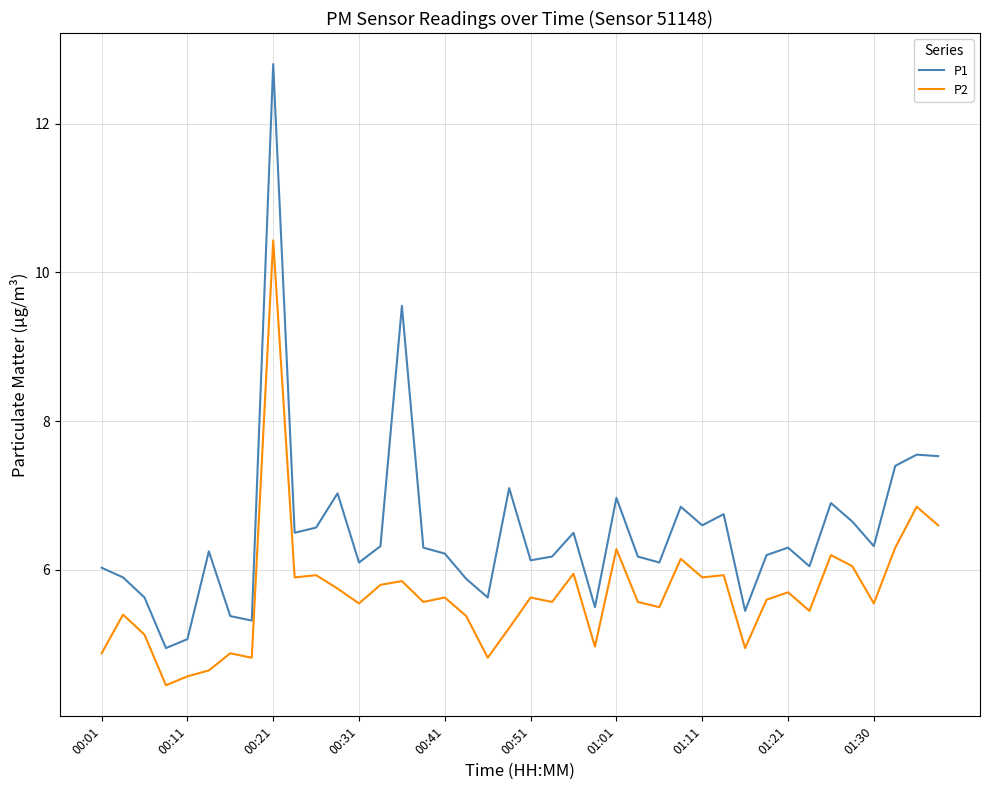

What is the difference between the maximum and minimum values in the P2 series?

6.0